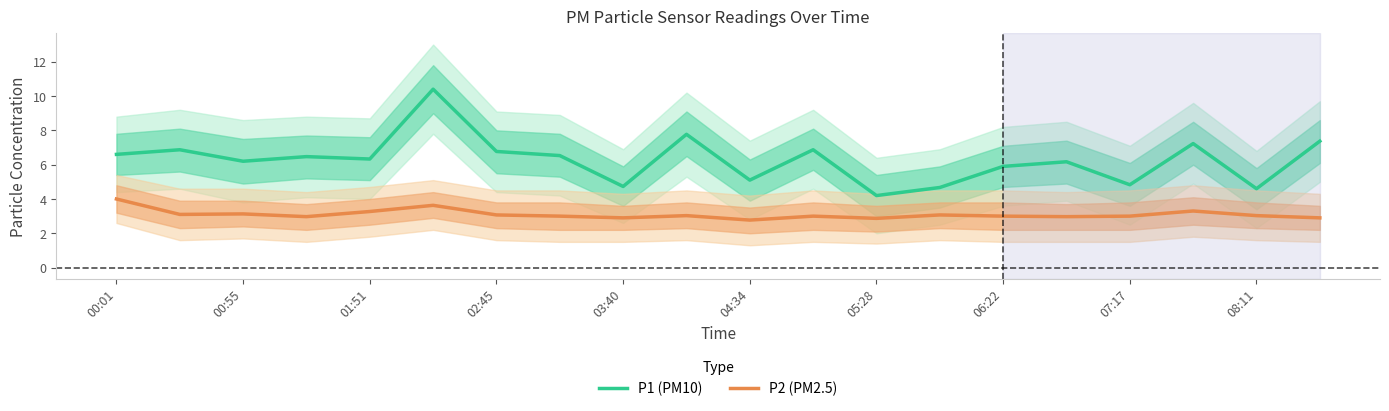

What is the minimum value for P1 (PM10)?

4.2